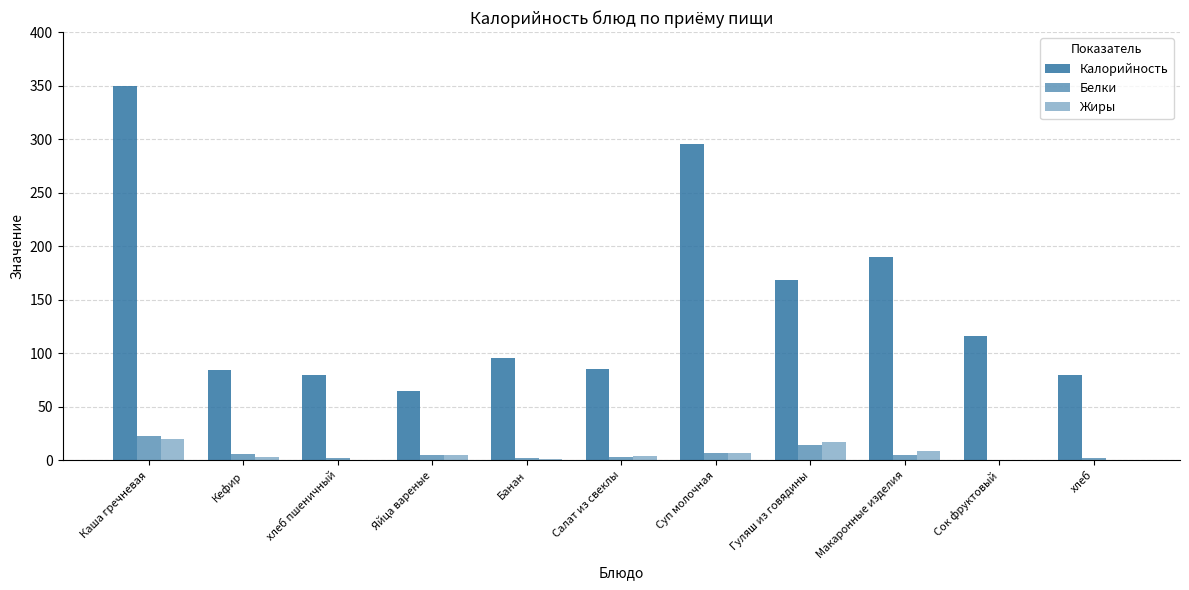

What value does the Калорийность series have at хлеб пшеничный?

80.0